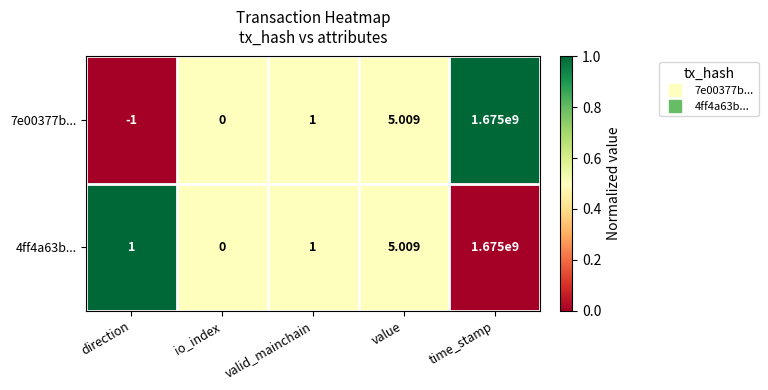

Which category has the lowest value in the 4ff4a63b... series?

io_index